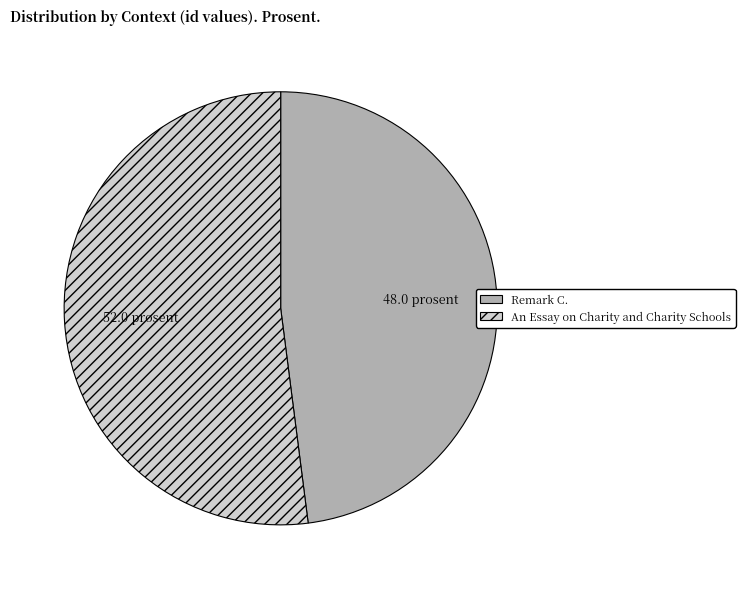

What is the ratio of the value at An Essay on Charity and Charity Schools to the value at Remark C.?

1.1